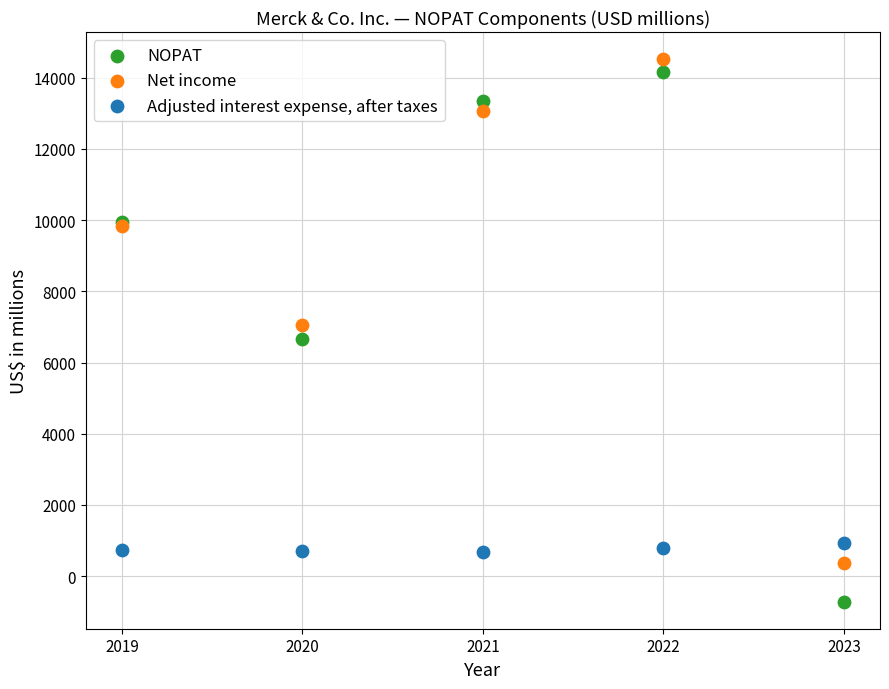

In the Net income series, what Y value is closest to 7442?

7067